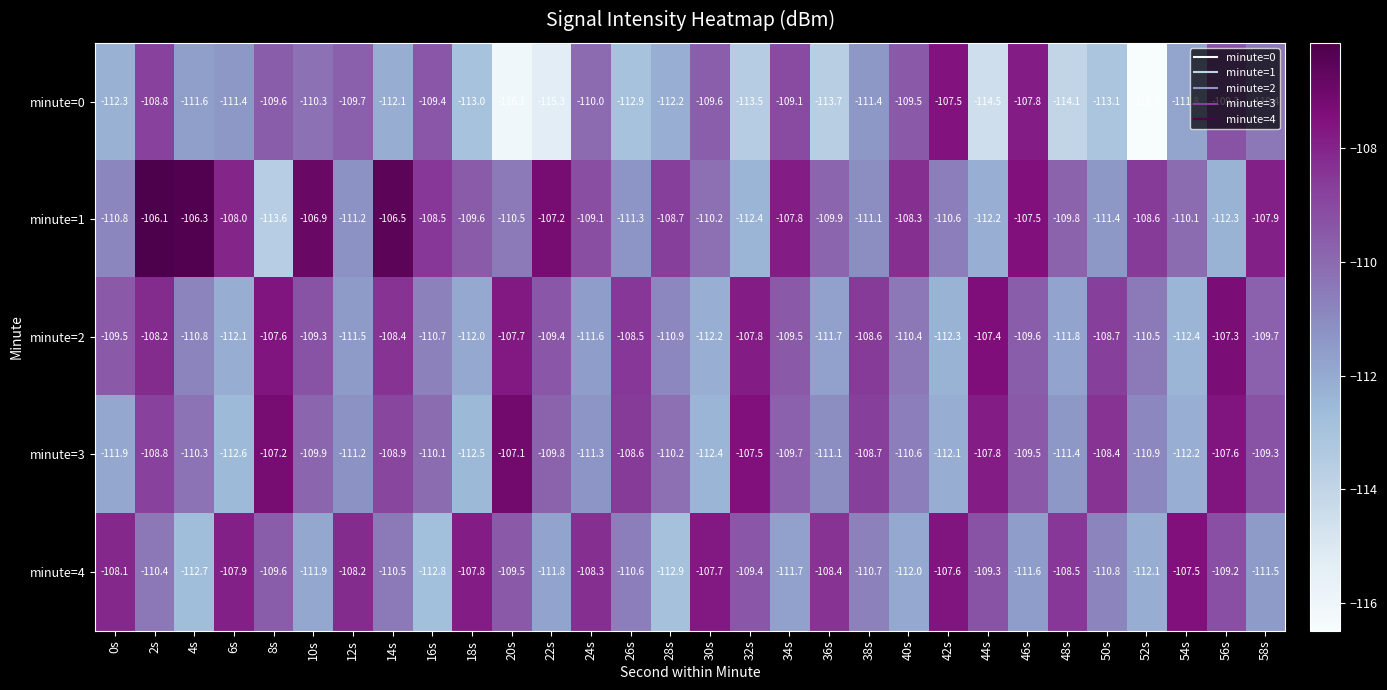

Is it true that minute=3 equals -22.4 at 26s?

False